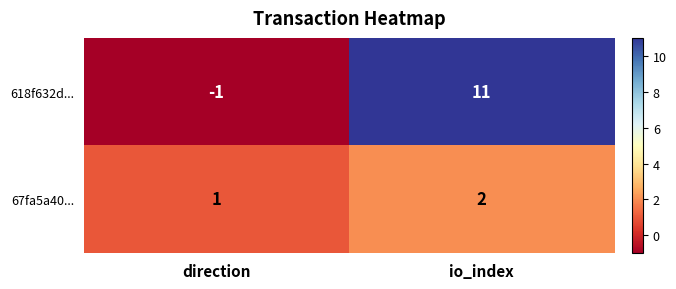

At which label is 618f632d... closest to 5?

direction